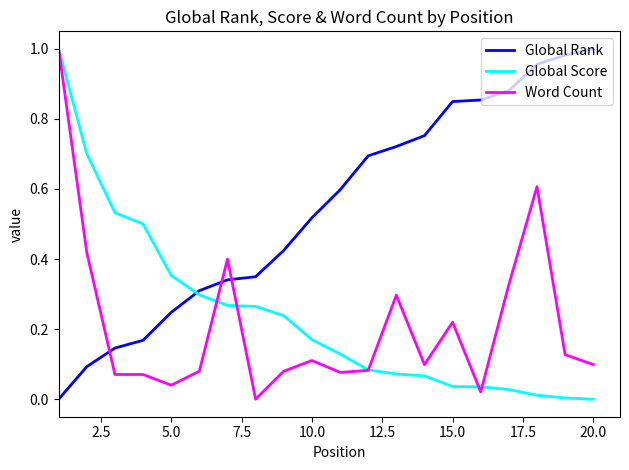

Does the chart display data point markers on the line(s)?

No